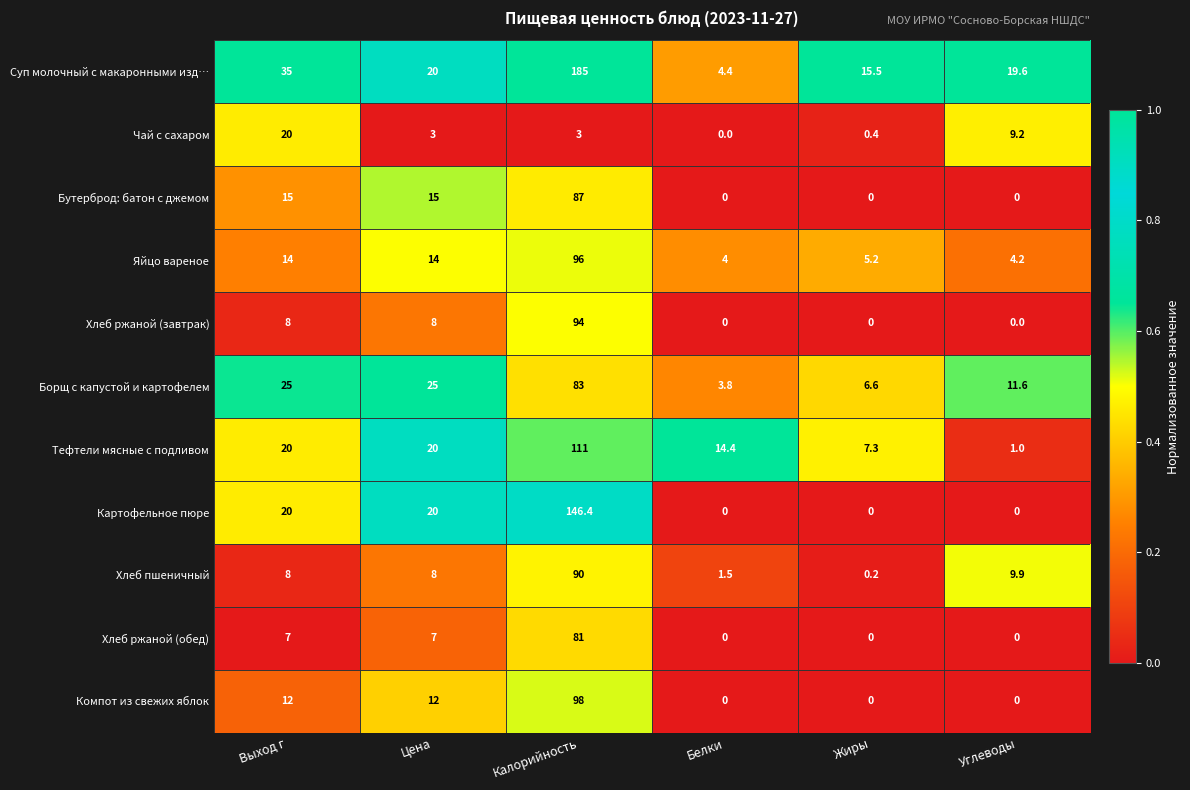

What is the sum of all Картофельное пюре values?

186.4